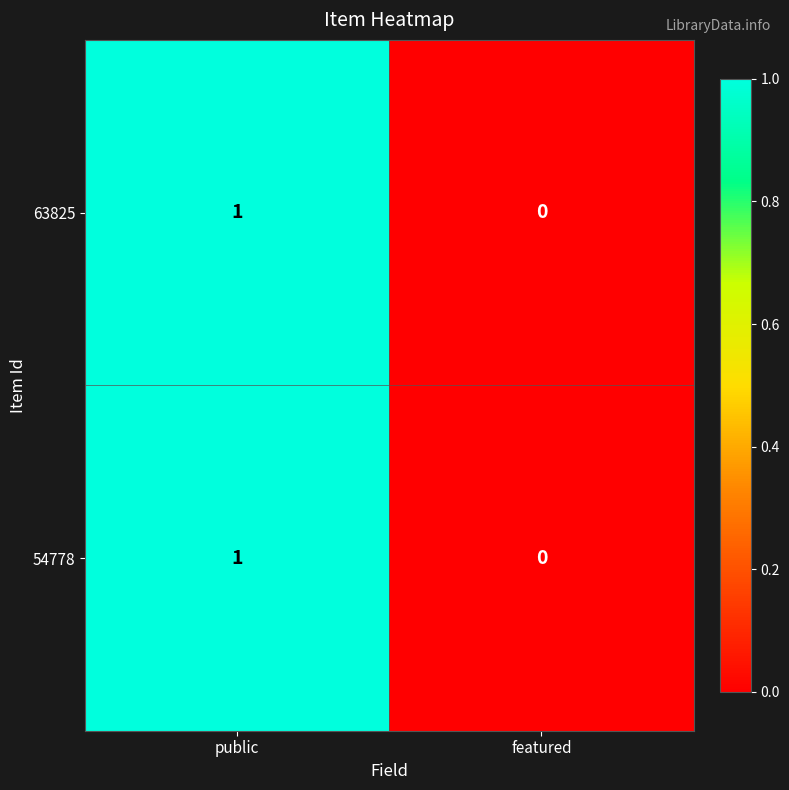

The value of 63825 at featured is 0. True or false?

True